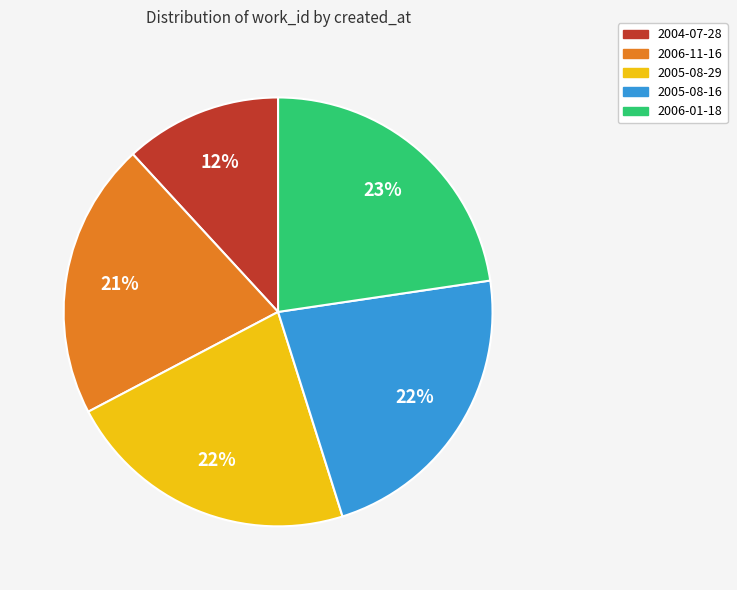

What percentage is the 2005-08-29 slice, to the nearest percent?

22%